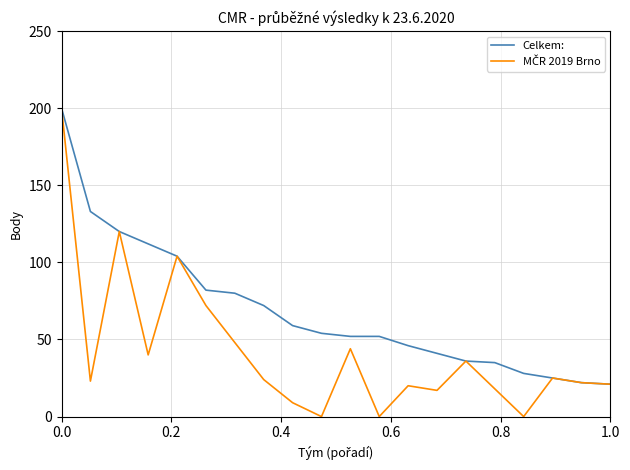

Which series has the largest total across all categories?

Celkem: